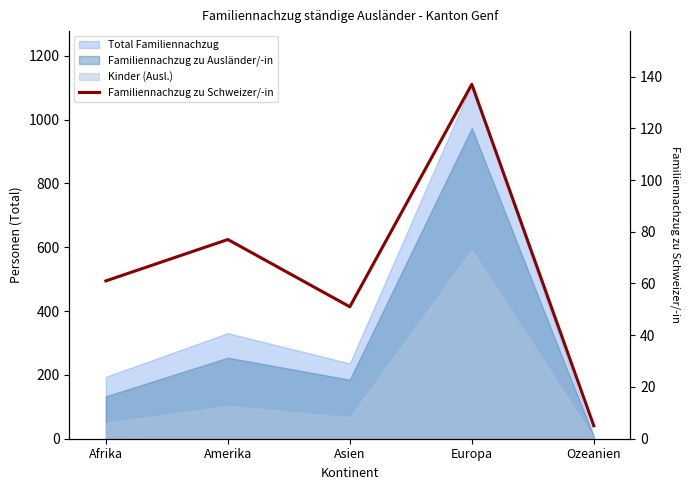

What is the average value?

66